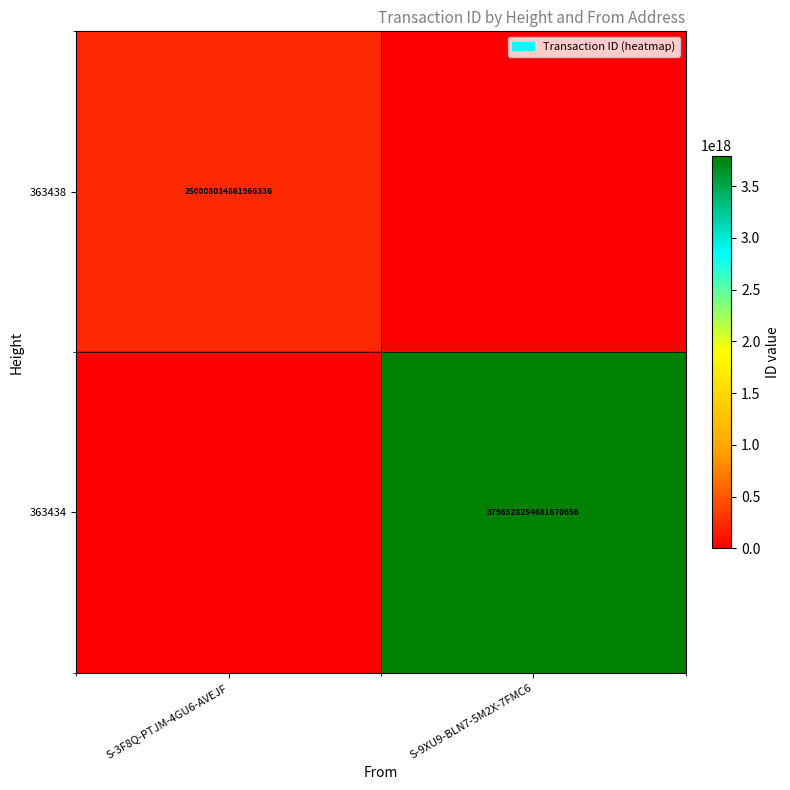

Is the value of 363434 at S-9XU9-BLN7-5M2X-7FMC6 greater than the value of 363438 at S-3F8Q-PTJM-4GU6-AVEJF?

Yes